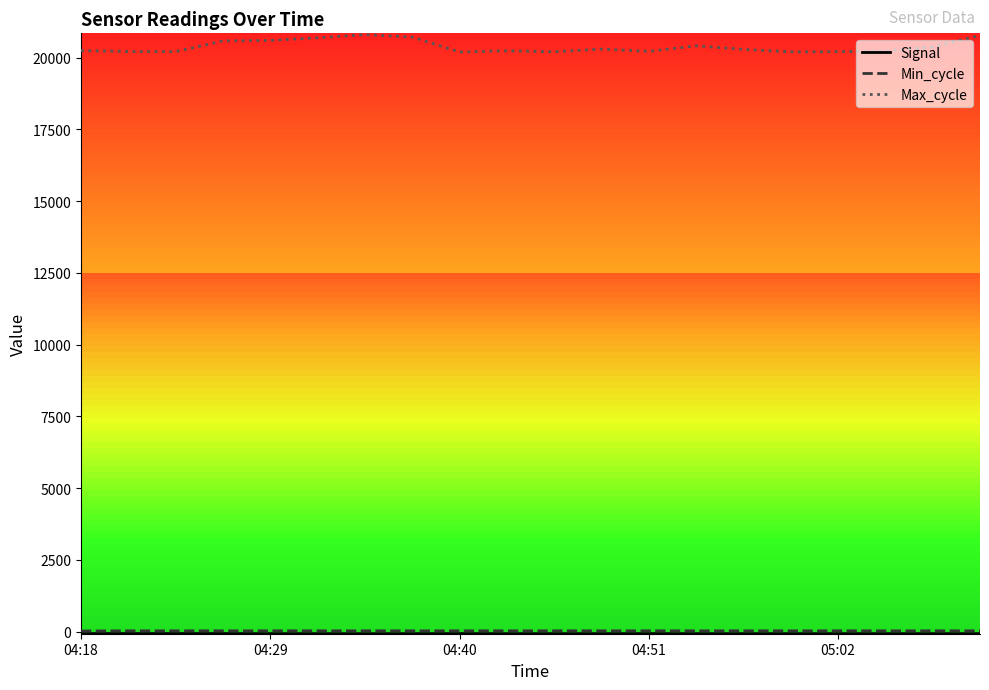

What is the greatest value displayed?

20804